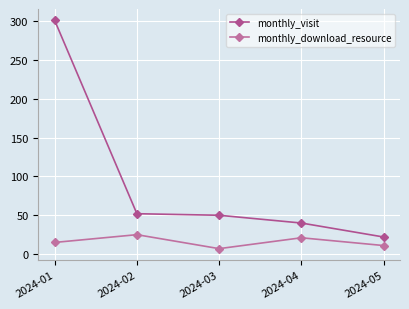

What is the sum of the monthly_visit values at 2024-01 and 2024-04?

341